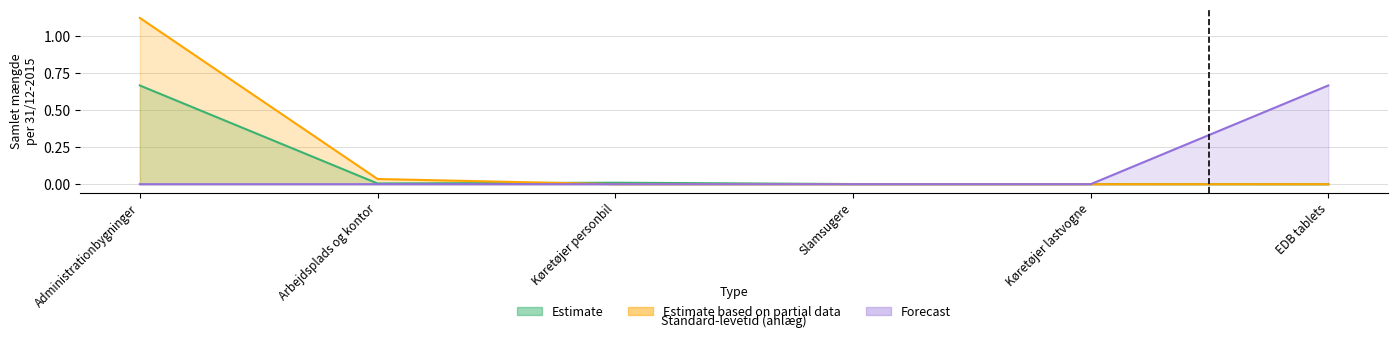

The value of Estimate at Køretøjer personbil is 0.0. True or false?

False